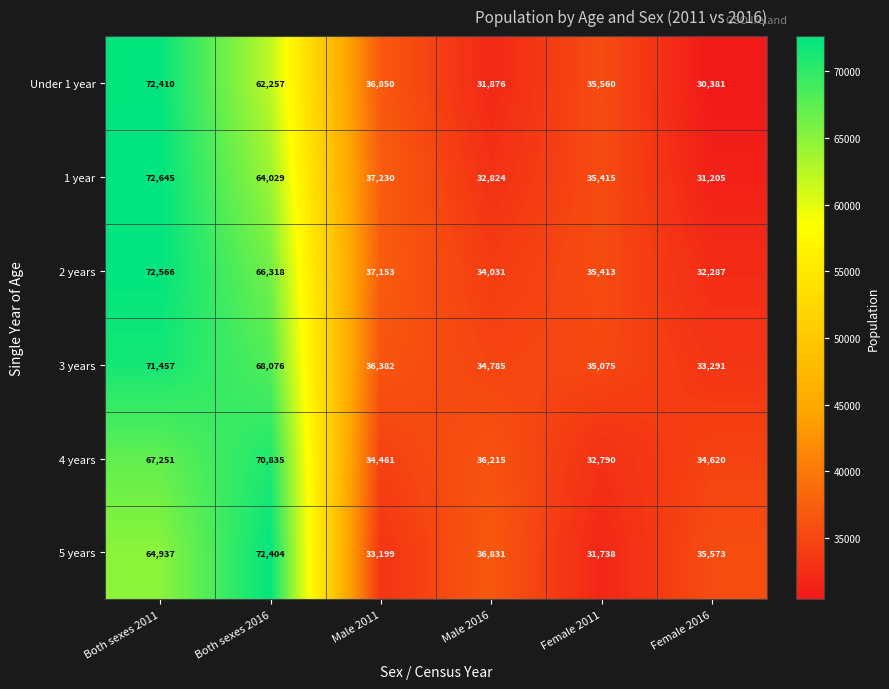

Is it true that 4 years equals 34461 at Male 2011?

True